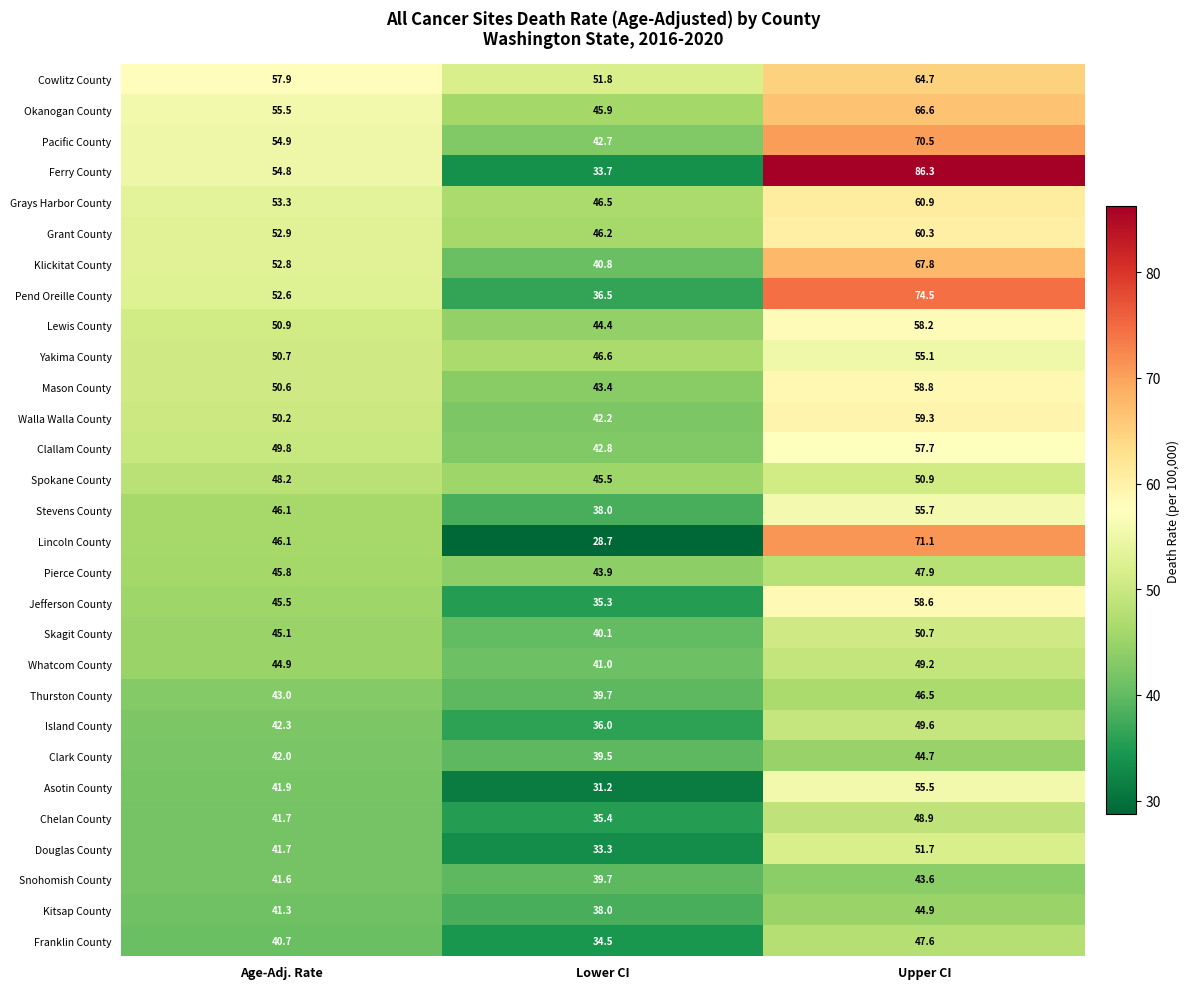

What is the total value across all series at Lower CI?

1163.3